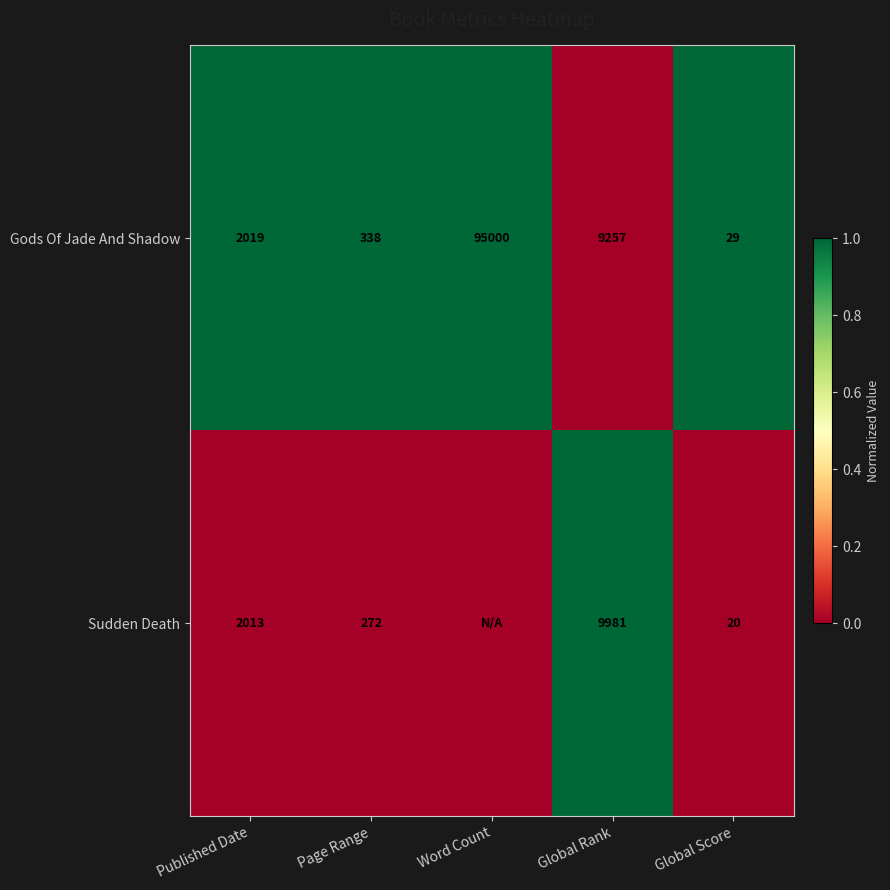

What is the spread (max minus min) of values at Published Date?

6